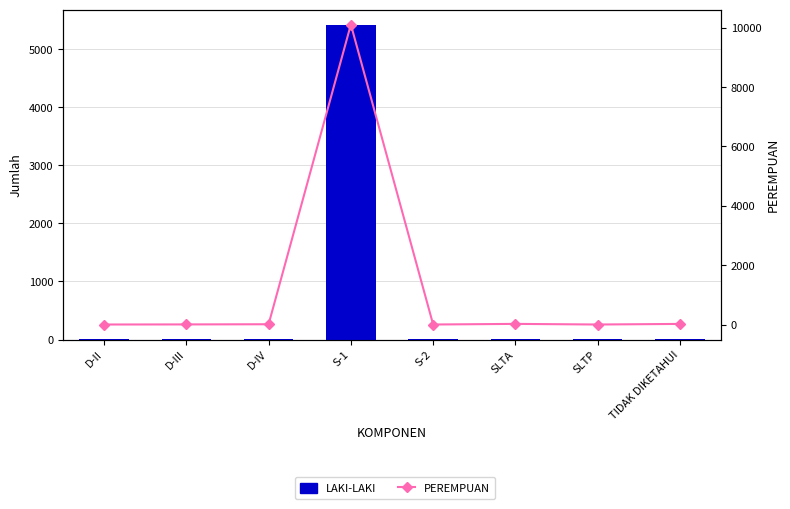

What is the label of the 4th bar from the left?

S-1